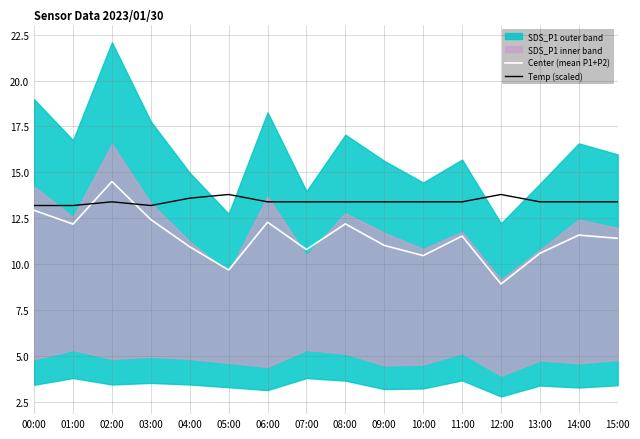

The Temp (scaled) series shows 13.4 at 02:00. True or false?

True